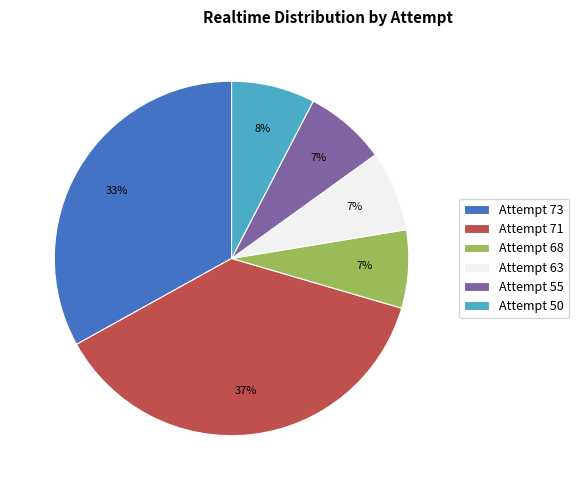

Is there a majority slice in this chart?

No